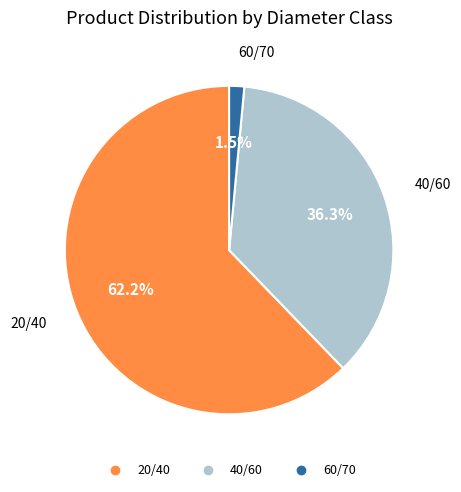

Approximately how many times larger is the value at 40/60 compared to 20/40?

0.6